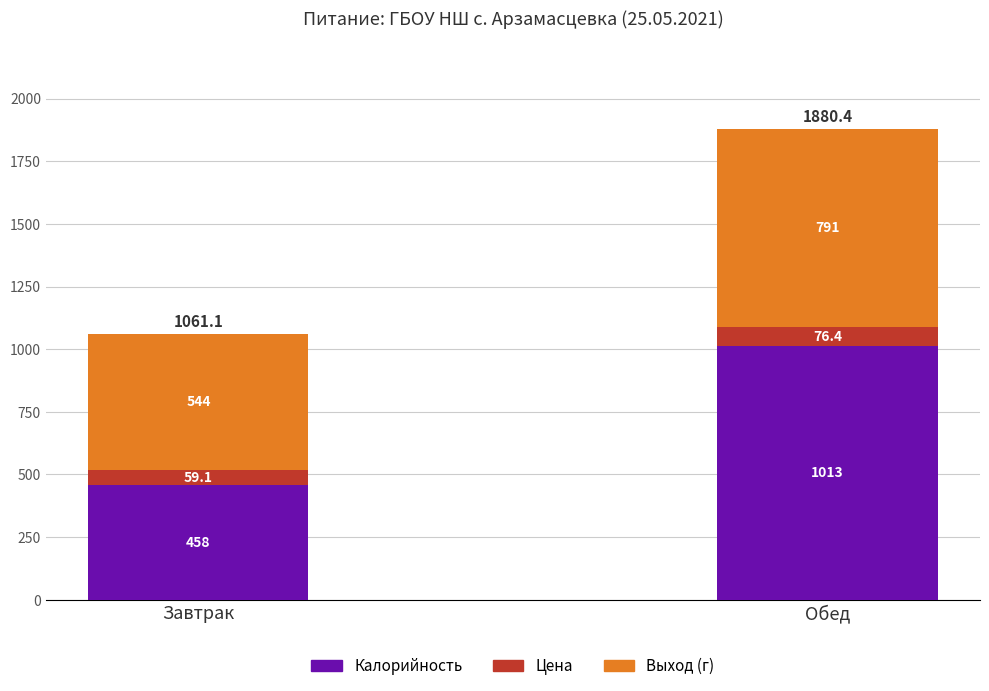

At which category is the sum across all series the highest?

Обед